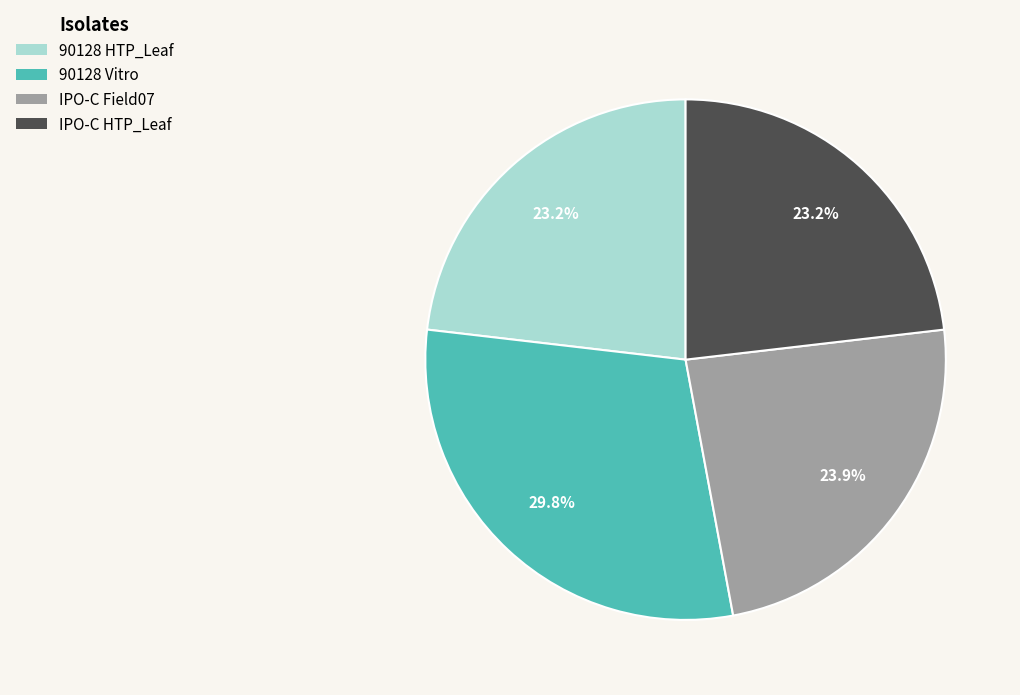

Which category has the biggest portion of the pie?

90128 Vitro